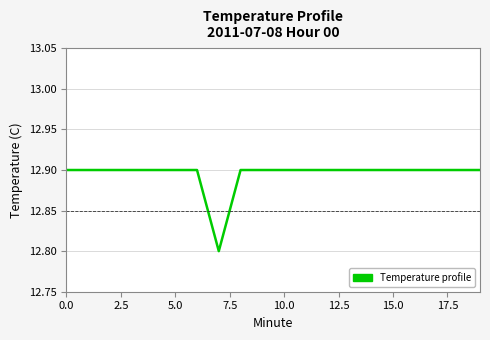

What is the greatest value displayed?

12.9